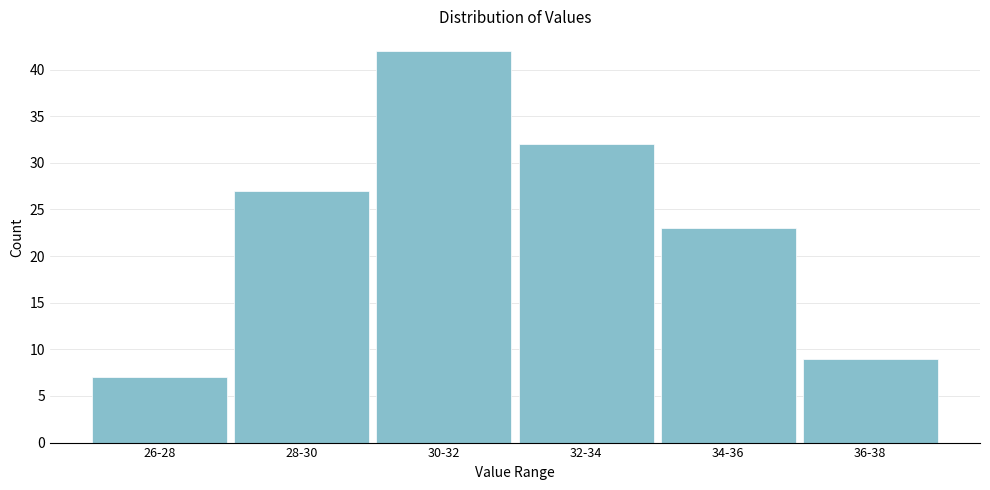

Reading left to right, list all the values displayed in this chart.

26-28=7	28-30=27	30-32=42	32-34=32	34-36=23	36-38=9